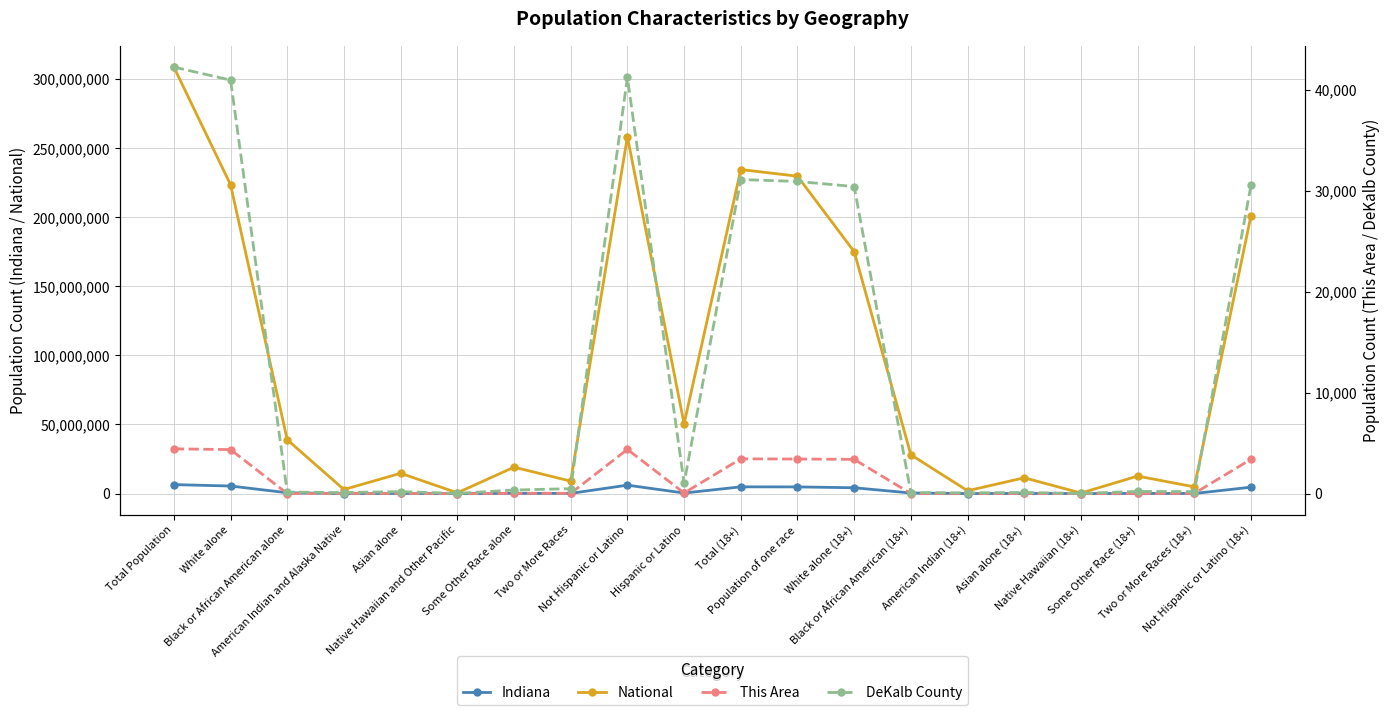

True or false: Indiana and National cross at least once.

False